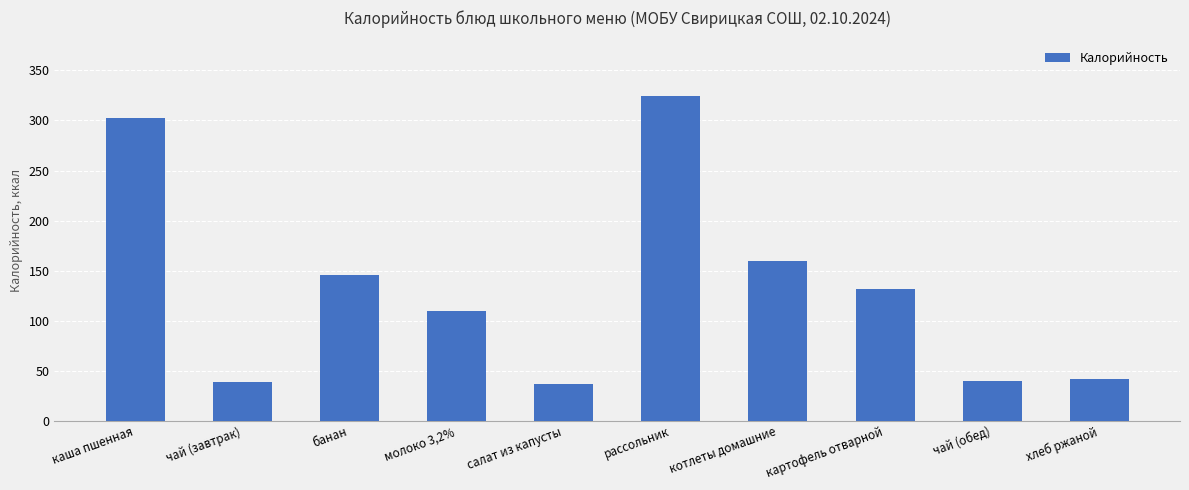

What is the label of the 5th bar from the right?

рассольник